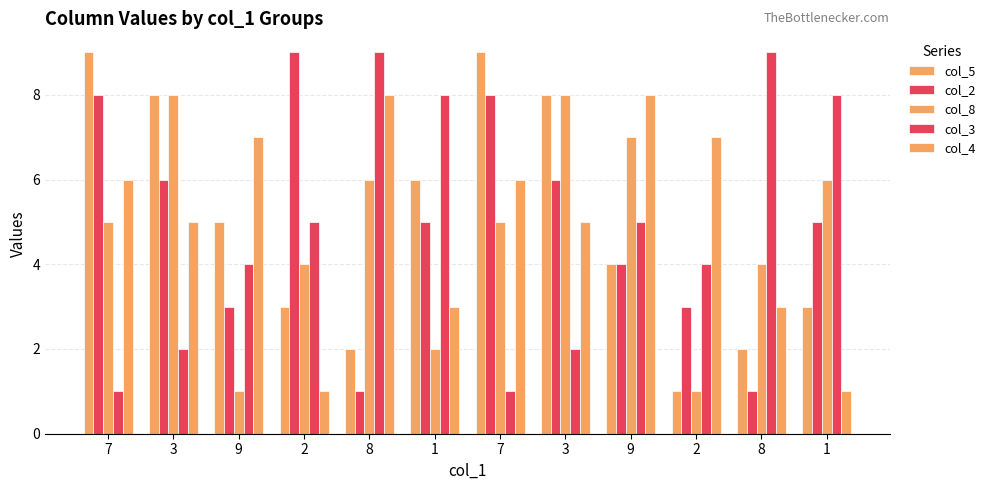

How many bars are there in each group?

5